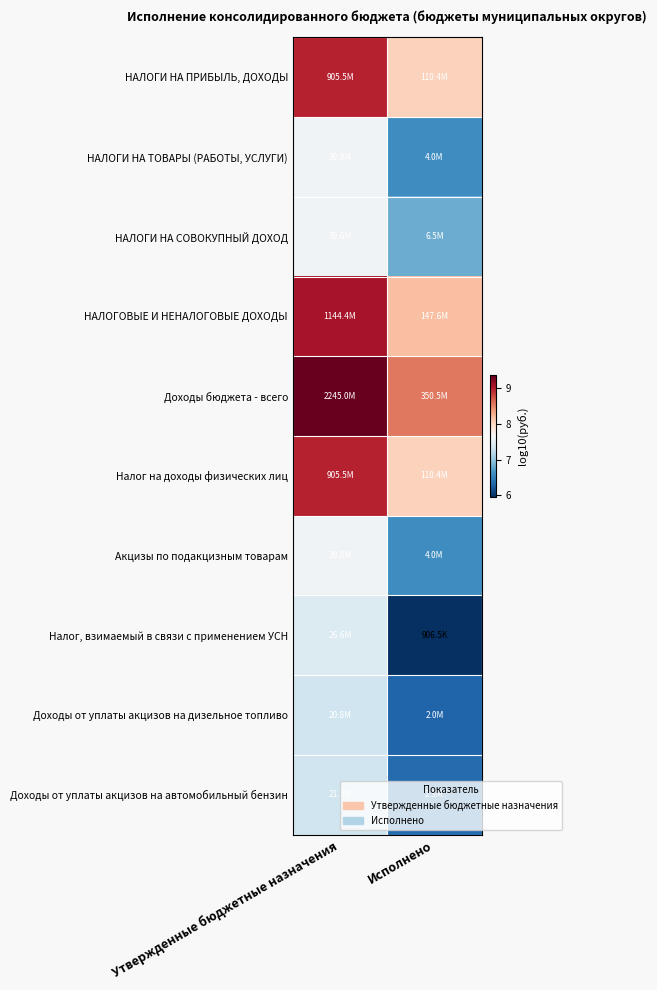

Reading right to left, what are all the values shown in this chart?

НАЛОГИ НА ПРИБЫЛЬ, ДОХОДЫ: Исполнено=8.0	Утвержденные бюджетные назначения=9.0
НАЛОГИ НА ТОВАРЫ (РАБОТЫ, УСЛУГИ): Исполнено=6.6	Утвержденные бюджетные назначения=7.6
НАЛОГИ НА СОВОКУПНЫЙ ДОХОД: Исполнено=6.8	Утвержденные бюджетные назначения=7.6
НАЛОГОВЫЕ И НЕНАЛОГОВЫЕ ДОХОДЫ: Исполнено=8.2	Утвержденные бюджетные назначения=9.1
Доходы бюджета - всего: Исполнено=8.5	Утвержденные бюджетные назначения=9.4
Налог на доходы физических лиц: Исполнено=8.0	Утвержденные бюджетные назначения=9.0
Акцизы по подакцизным товарам: Исполнено=6.6	Утвержденные бюджетные назначения=7.6
Налог, взимаемый в связи с применением УСН: Исполнено=6.0	Утвержденные бюджетные назначения=7.4
Доходы от уплаты акцизов на дизельное топливо: Исполнено=6.3	Утвержденные бюджетные назначения=7.3
Доходы от уплаты акцизов на автомобильный бензин: Исполнено=6.4	Утвержденные бюджетные назначения=7.3